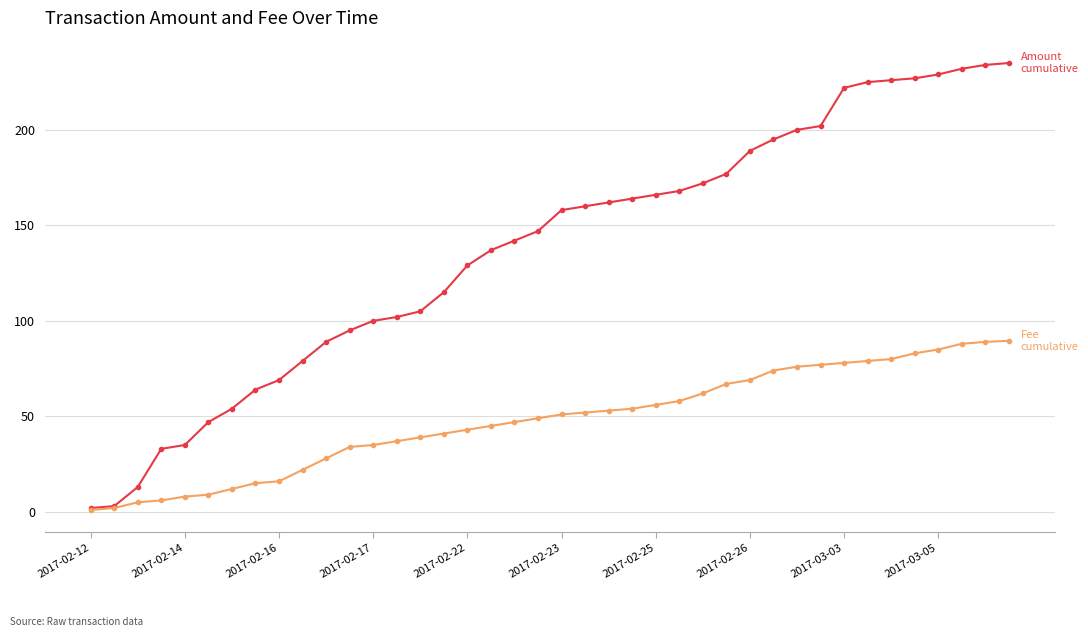

What is the maximum value shown in the chart?

235.0